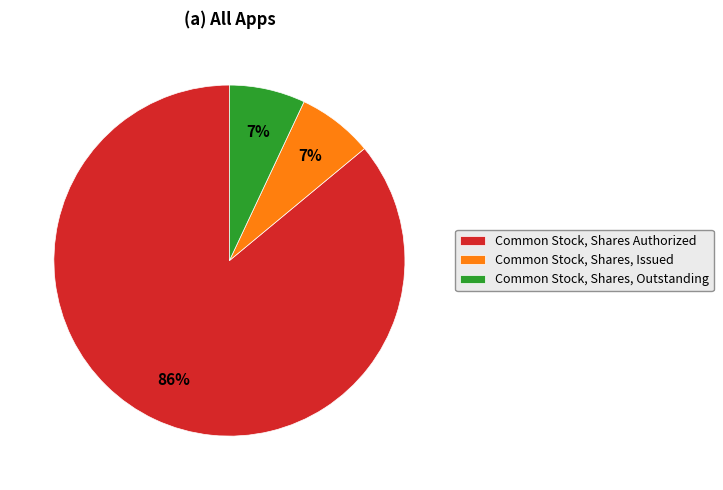

To the nearest percent, what portion does Common Stock, Shares, Outstanding represent?

7%